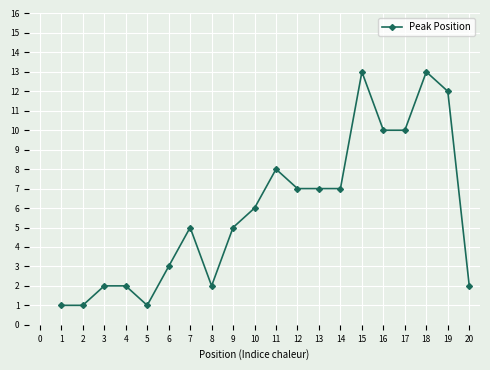

Is it true that the value at 5 is 2?

False